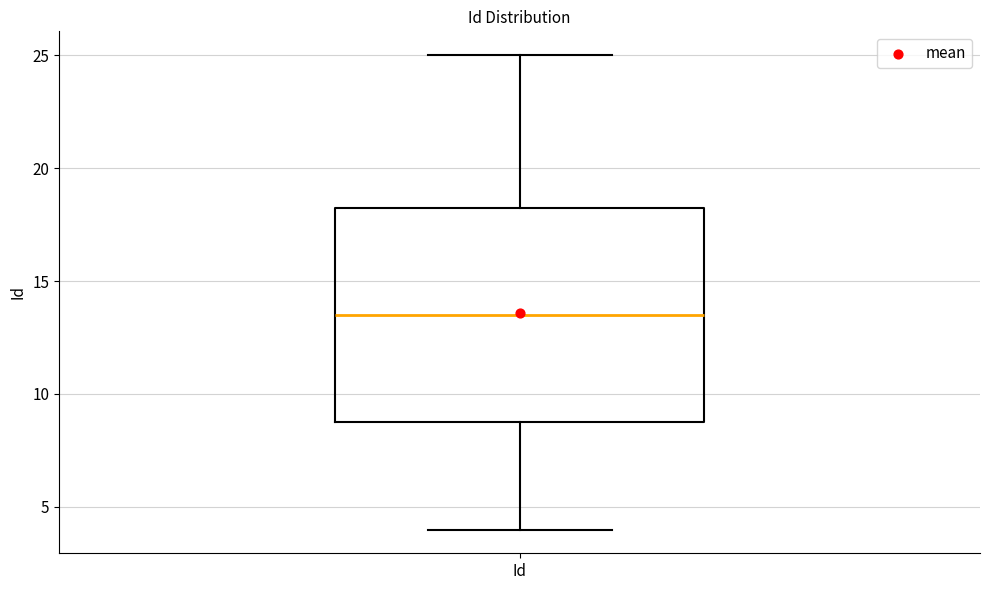

Where does the lower whisker of the box for Id end on the y-axis? The values are not printed on the chart, so give them approximately, as read against the axis.

4.0